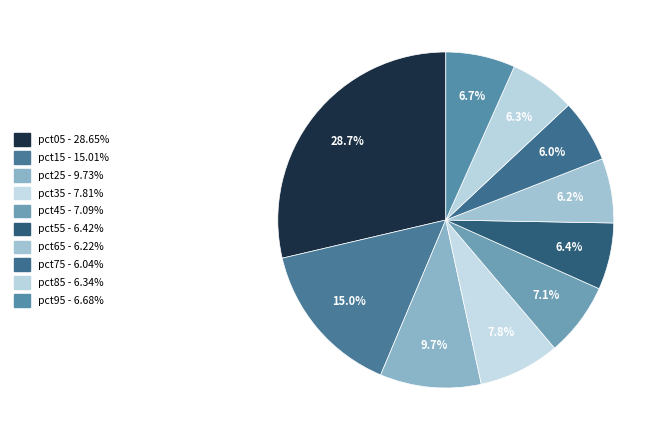

To the nearest percent, what is the difference between the largest and smallest slice percentages?

23%